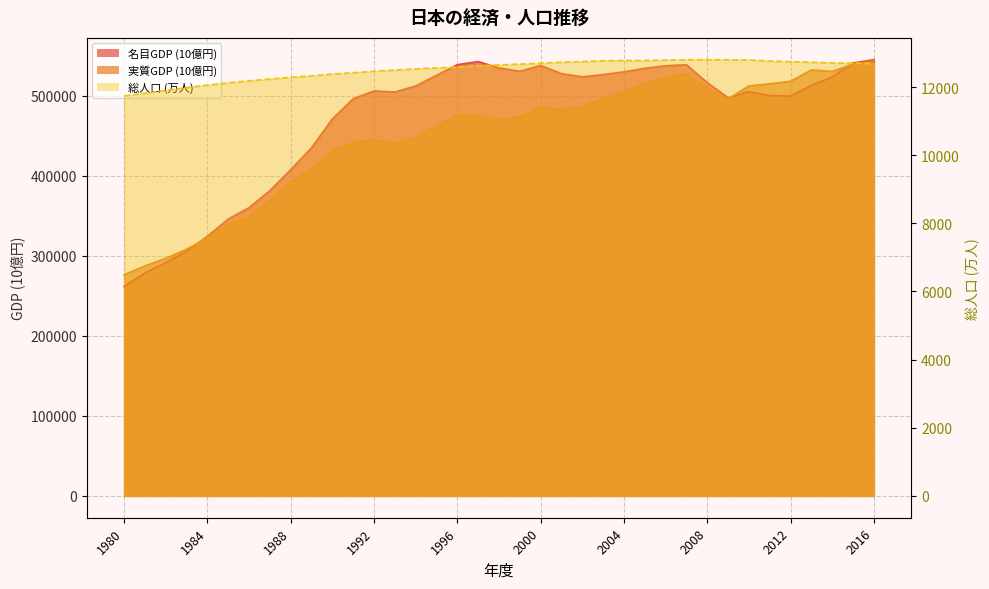

What is the value of the 実質GDP (10億円) point at the 15th from the left?

447936.9